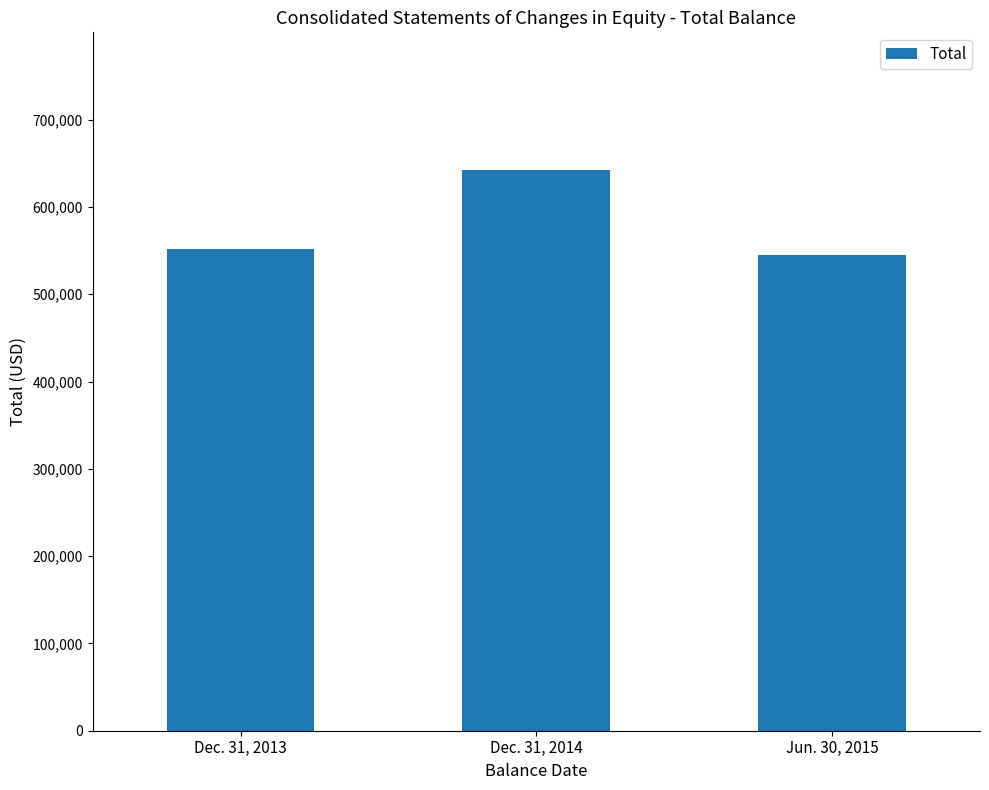

What is the ratio of the value at Jun. 30, 2015 to the value at Dec. 31, 2013?

1.0